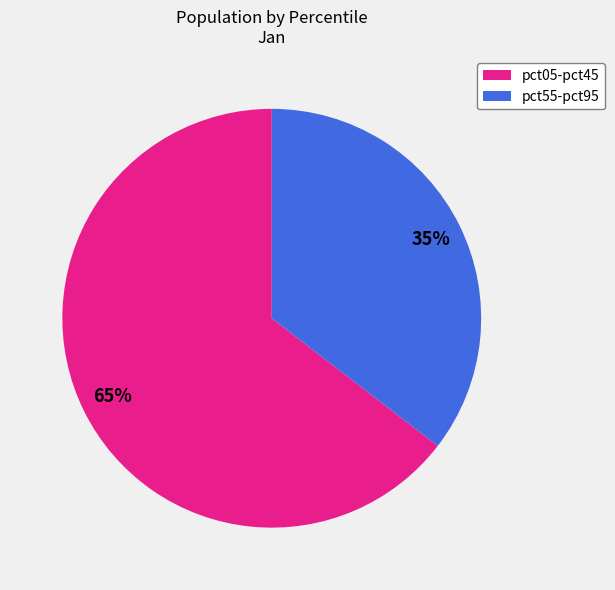

To the nearest percent, what is the average slice percentage?

50%